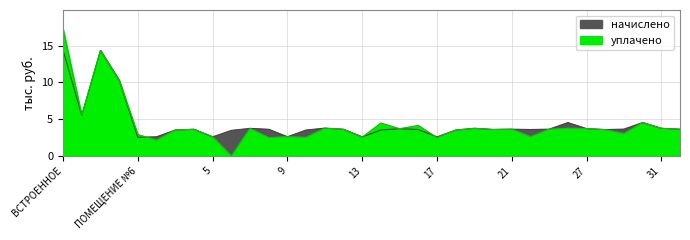

Which has a higher value, 17 or 14?

14